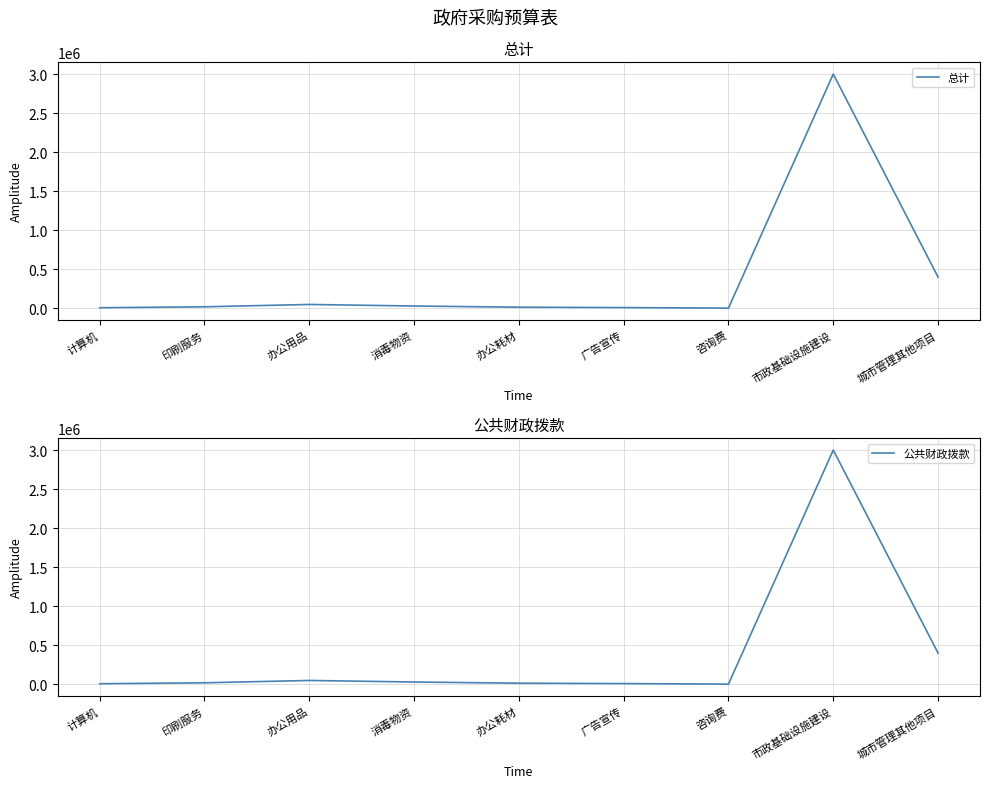

Rank the categories by 公共财政拨款 value from highest to lowest.

市政基础设施建设, 城市管理其他项目, 办公用品, 消毒物资, 印刷服务, 办公耗材, 广告宣传, 计算机, 咨询费